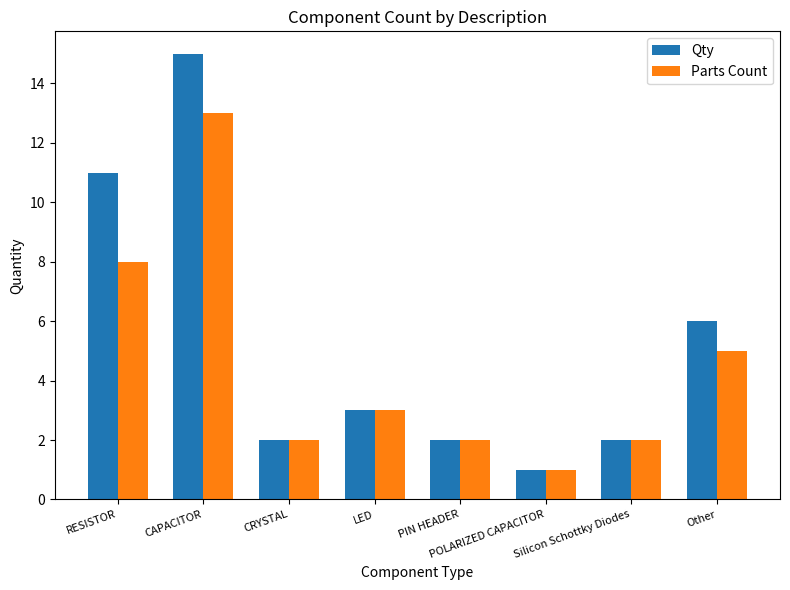

How many bars are there in total?

16